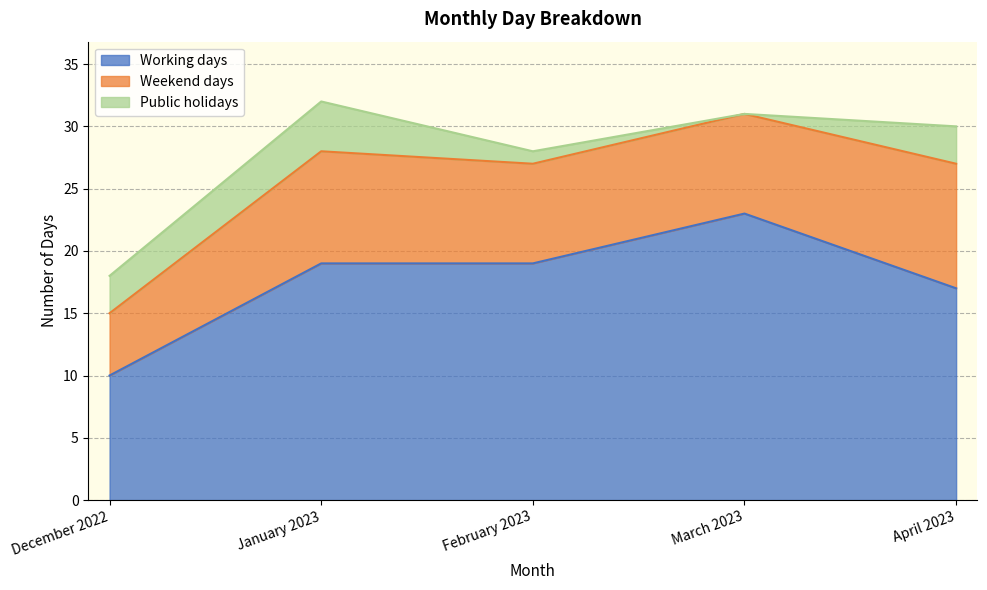

At which category is the sum across all series the highest?

January 2023